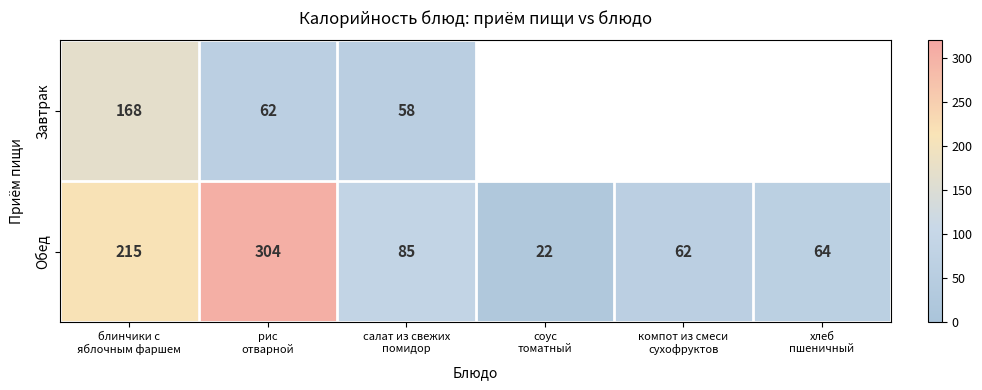

What is the sum of all Обед values?

752